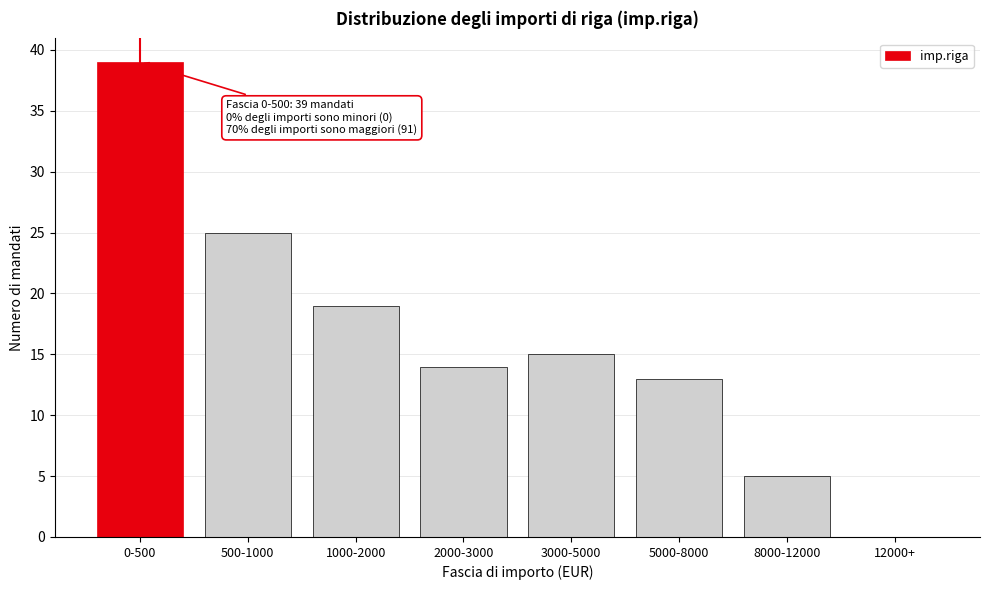

Reading left to right, what are all the values shown in this chart?

0-500=39	500-1000=25	1000-2000=19	2000-3000=14	3000-5000=15	5000-8000=13	8000-12000=5	12000+=0